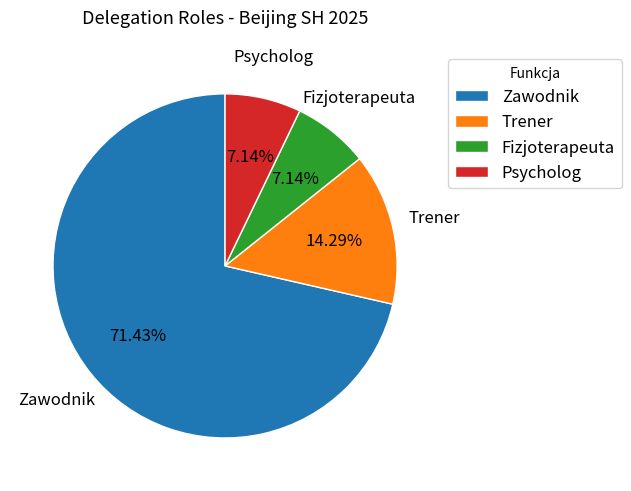

To the nearest percent, what percentage of the pie is Psycholog?

7%